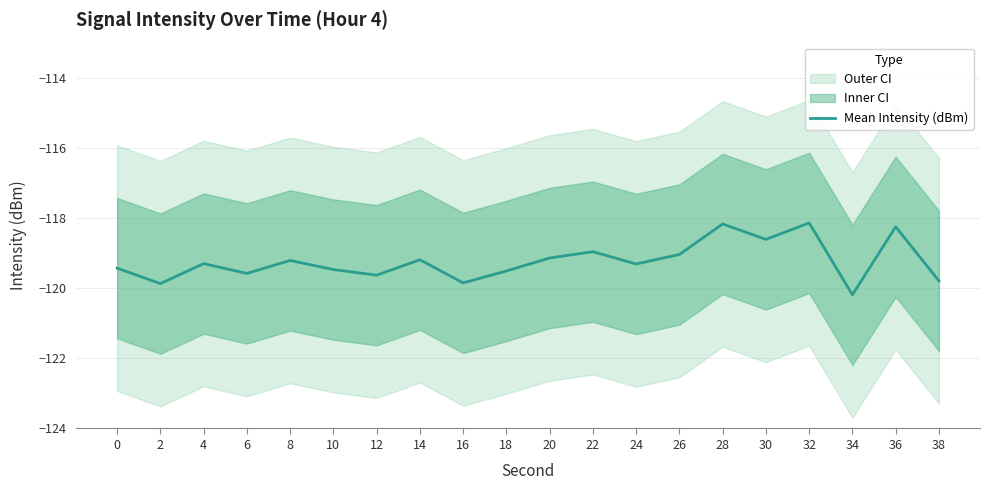

True or false: there are more than 0 points higher than both neighbors.

True